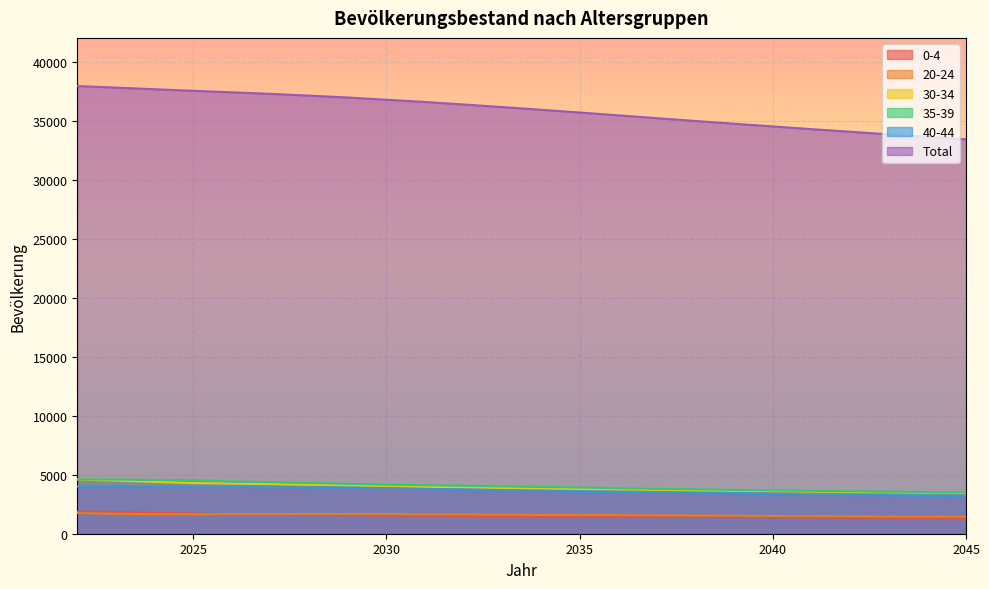

Is it true that 35-39 equals 3530 at 2044?

True